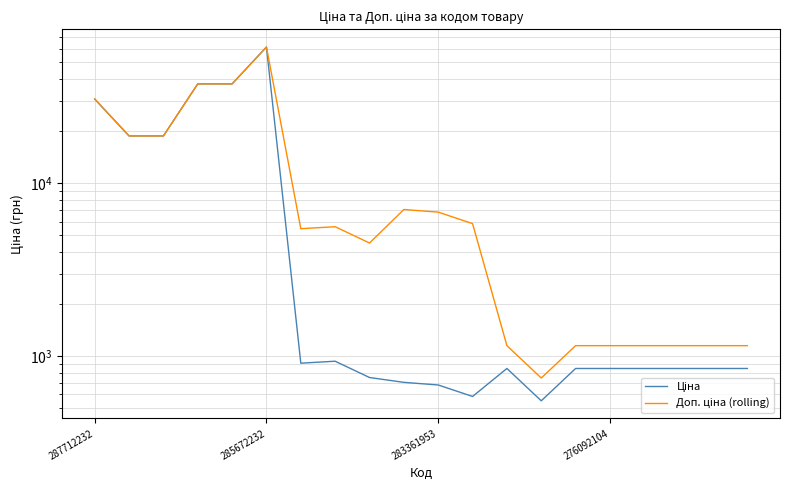

How many interior local peaks does the Ціна series have?

3